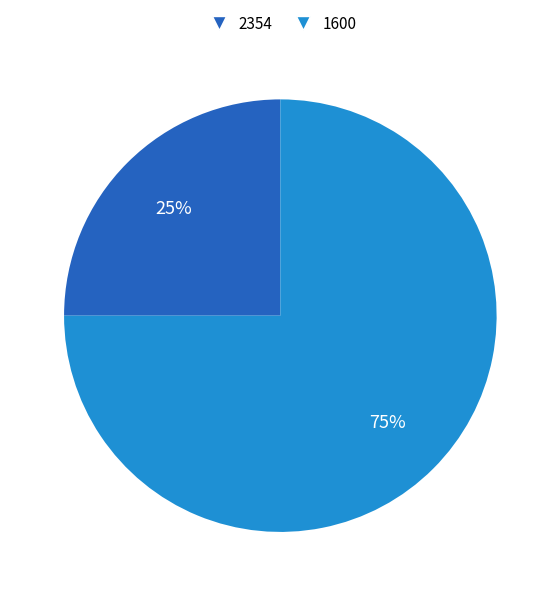

Which category has the biggest portion of the pie?

1600